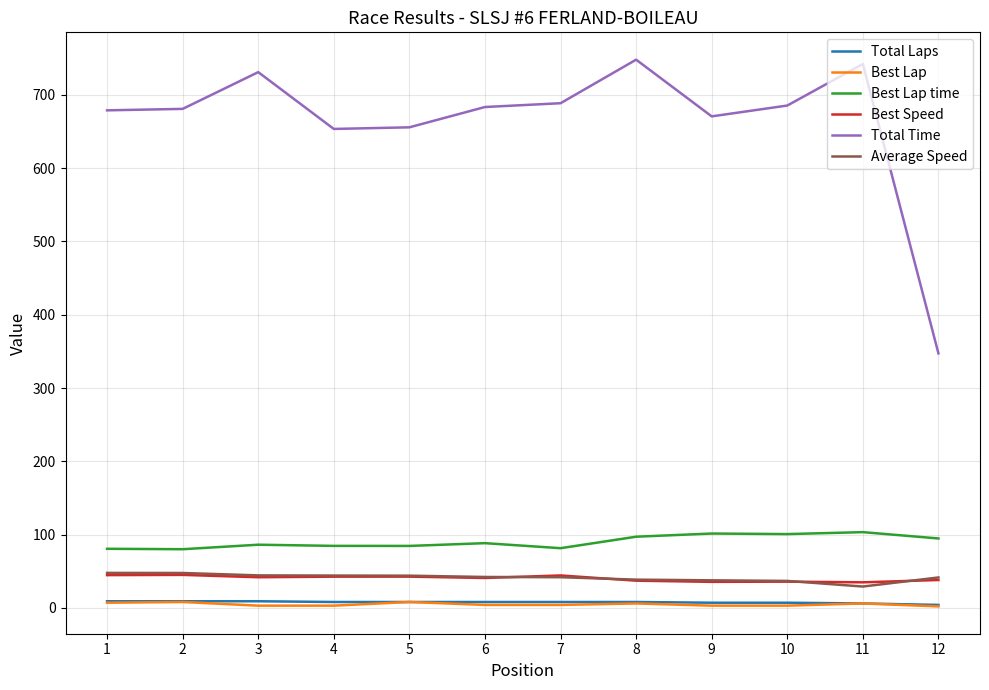

Which series has the widest spread of values?

Total Time